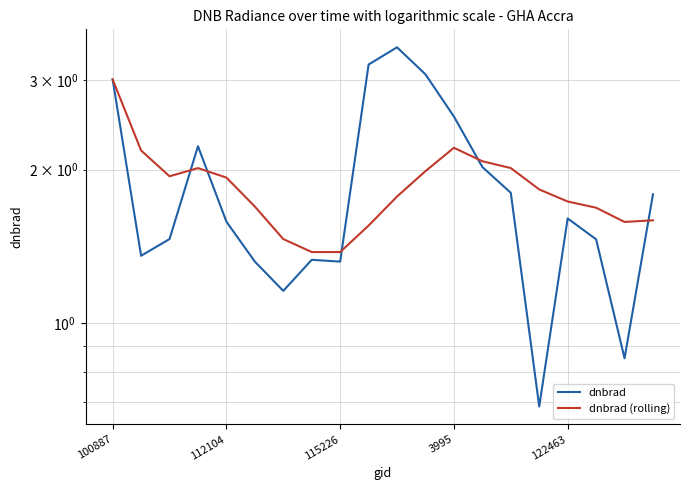

Is the value of dnbrad (rolling) at 115226 greater than the value of dnbrad at 3995?

No